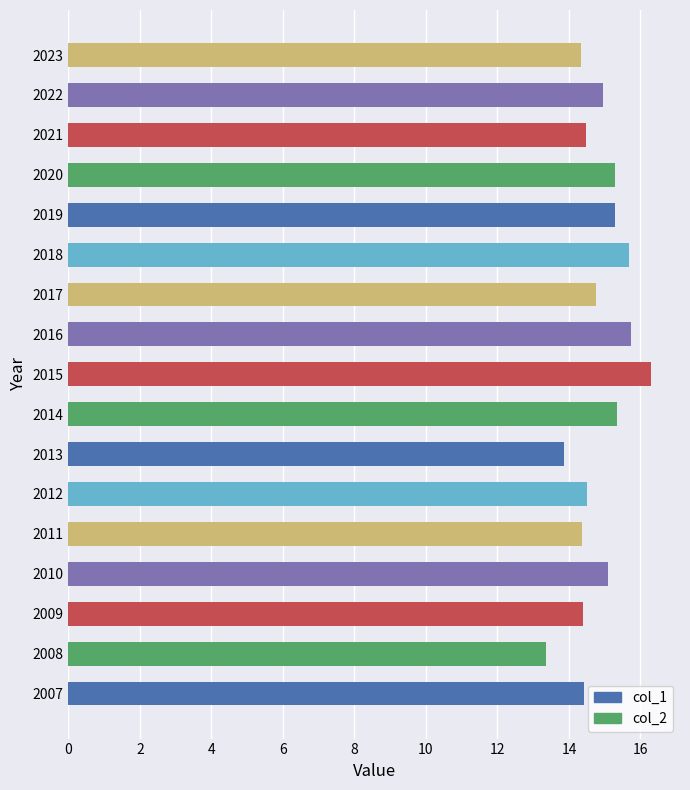

At which category does the chart reach its minimum across all series?

2008